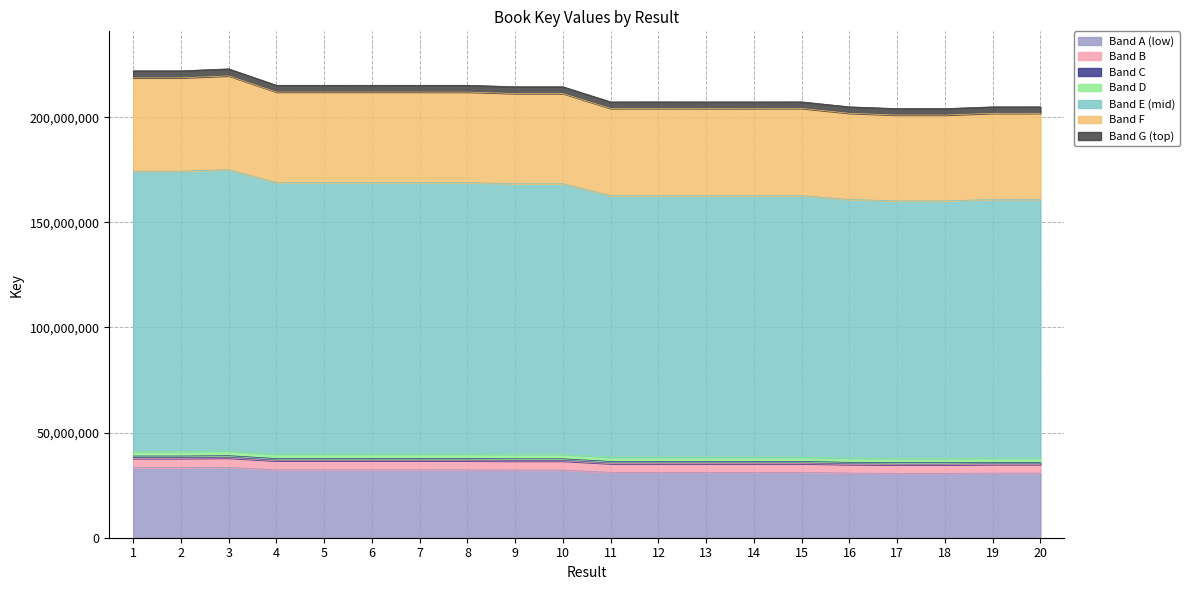

What is the sum of the values at 17 and 2?

63921631.8